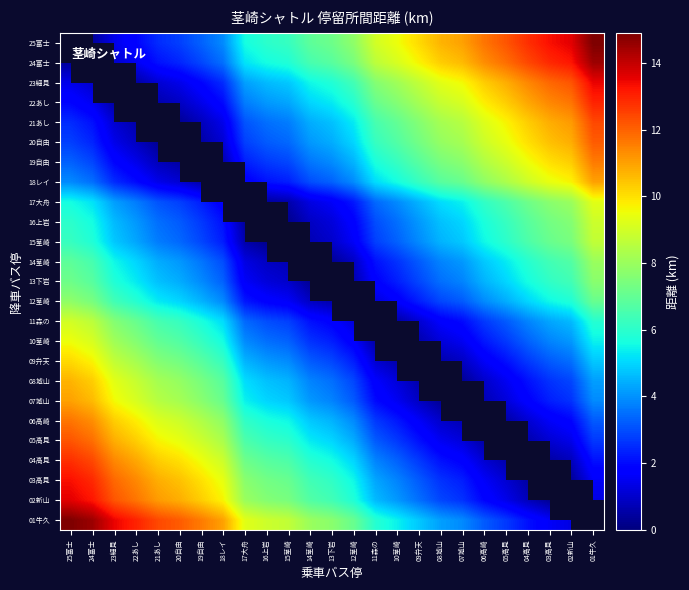

Is the value of 10茎崎 at 05高見 greater than the value of 06高崎 at 09弁天?

Yes